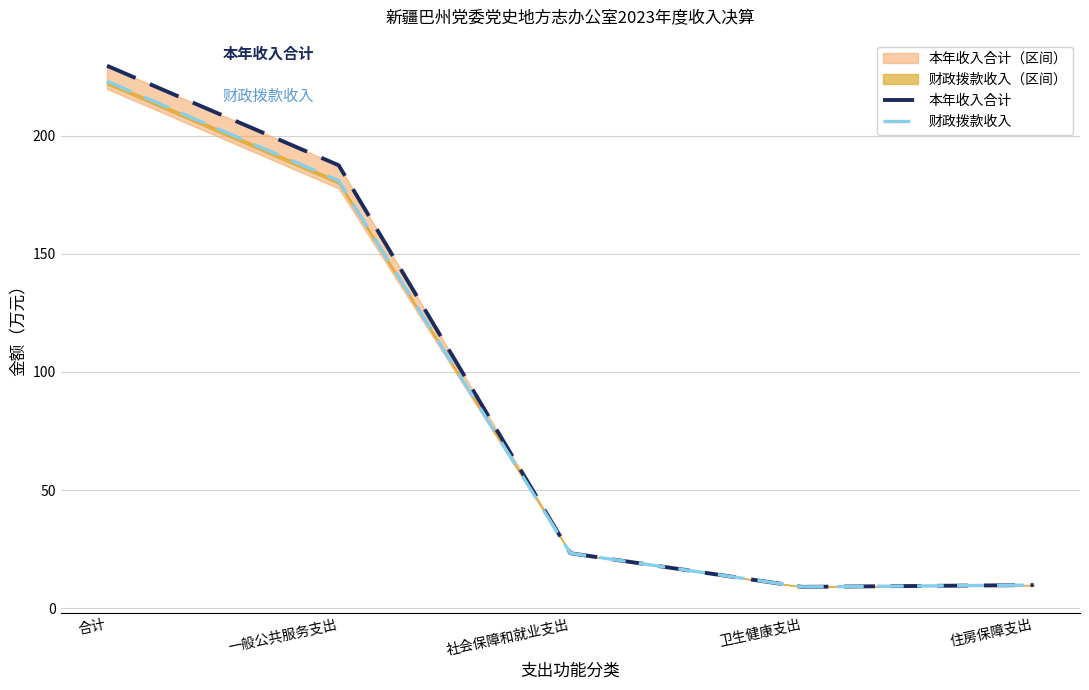

Between 社会保障和就业支出 and 一般公共服务支出, which is larger?

一般公共服务支出